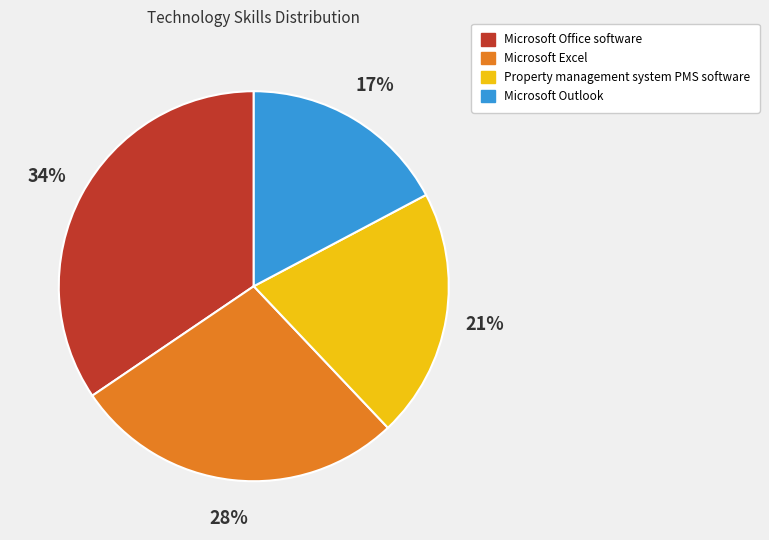

Does Microsoft Office software represent more than half of the total?

No